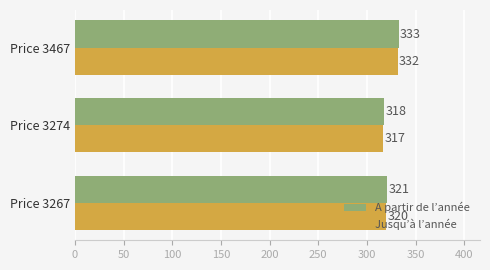

Rank the series by their maximum value, from highest to lowest.

A partir de l’année, Jusqu’à l’année